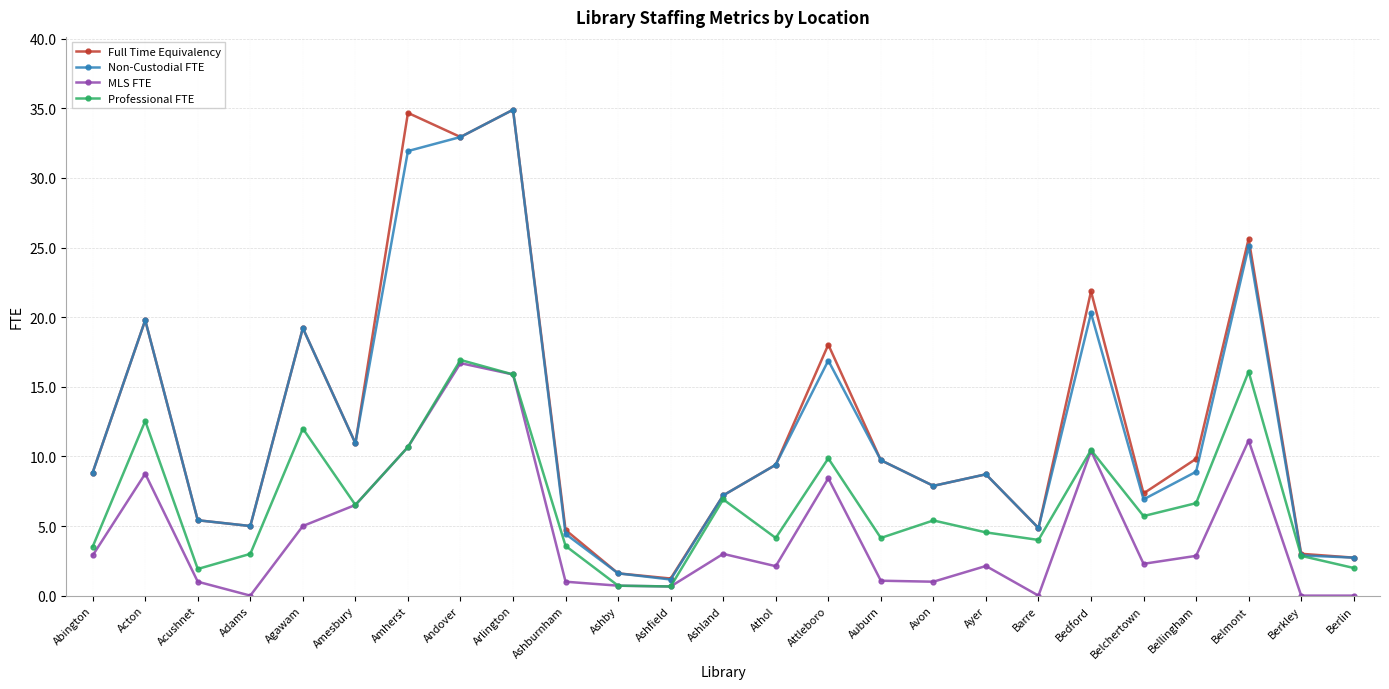

What is the label of the 21st point from the right?

Agawam